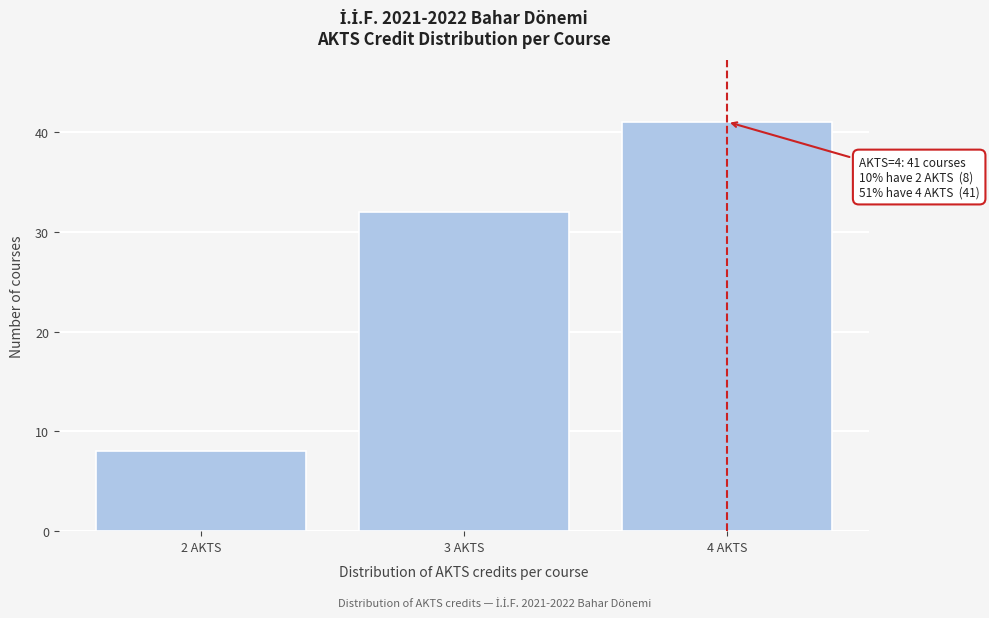

Reading left to right, transcribe all the data shown in this chart.

8	32	41